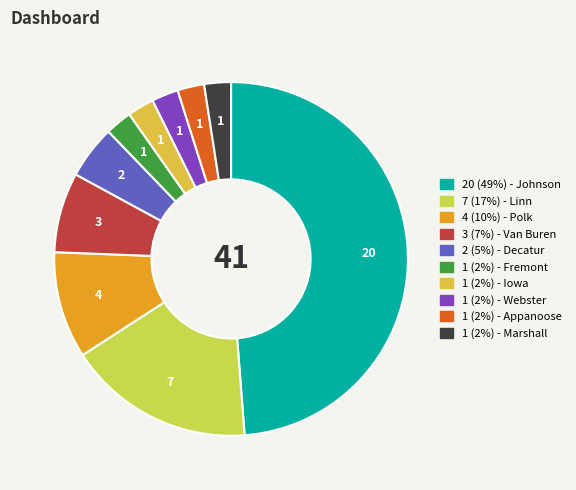

How many segments does this pie chart have?

10